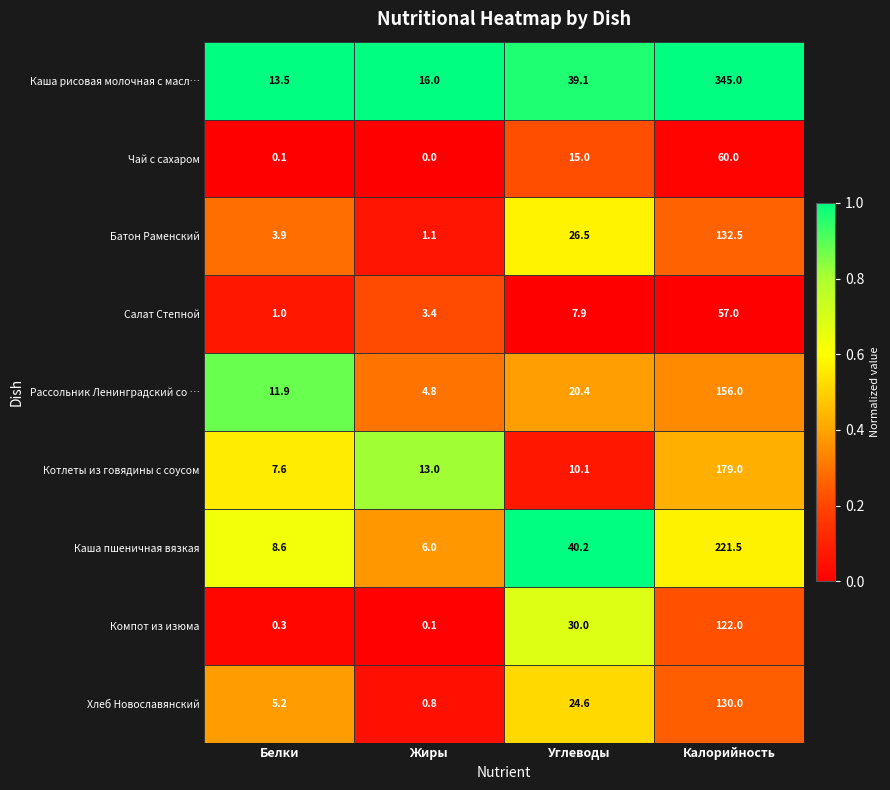

At which label does Каша рисовая молочная с масл… reach its minimum?

Белки